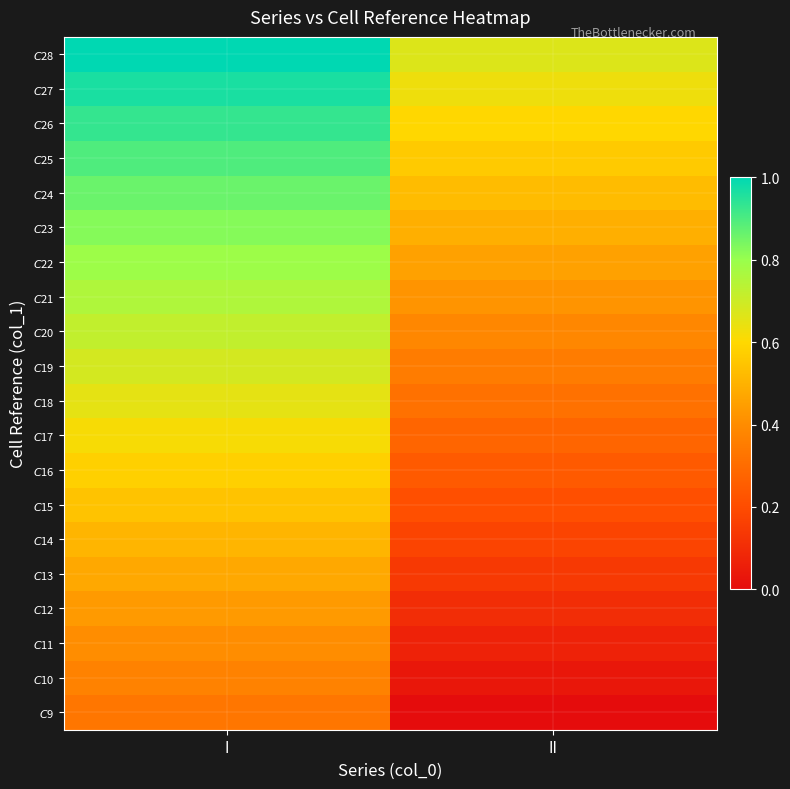

Rank the series at I from lowest to highest value.

$C$9, $C$10, $C$11, $C$12, $C$13, $C$14, $C$15, $C$16, $C$17, $C$18, $C$19, $C$20, $C$21, $C$22, $C$23, $C$24, $C$25, $C$26, $C$27, $C$28